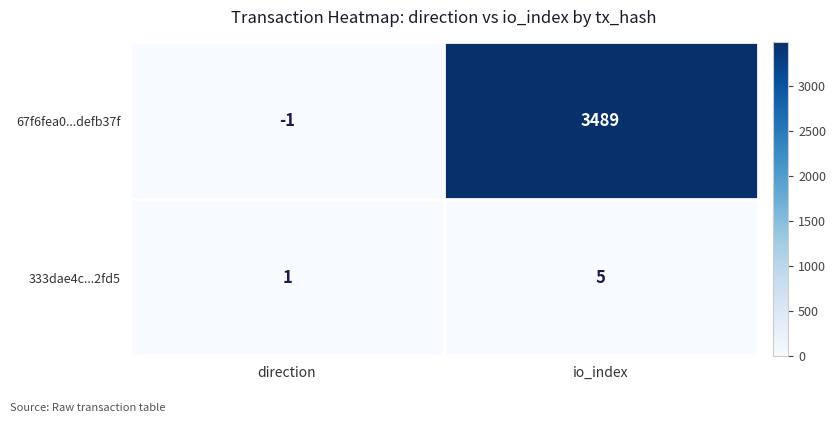

What is the spread (max minus min) of values at direction?

2